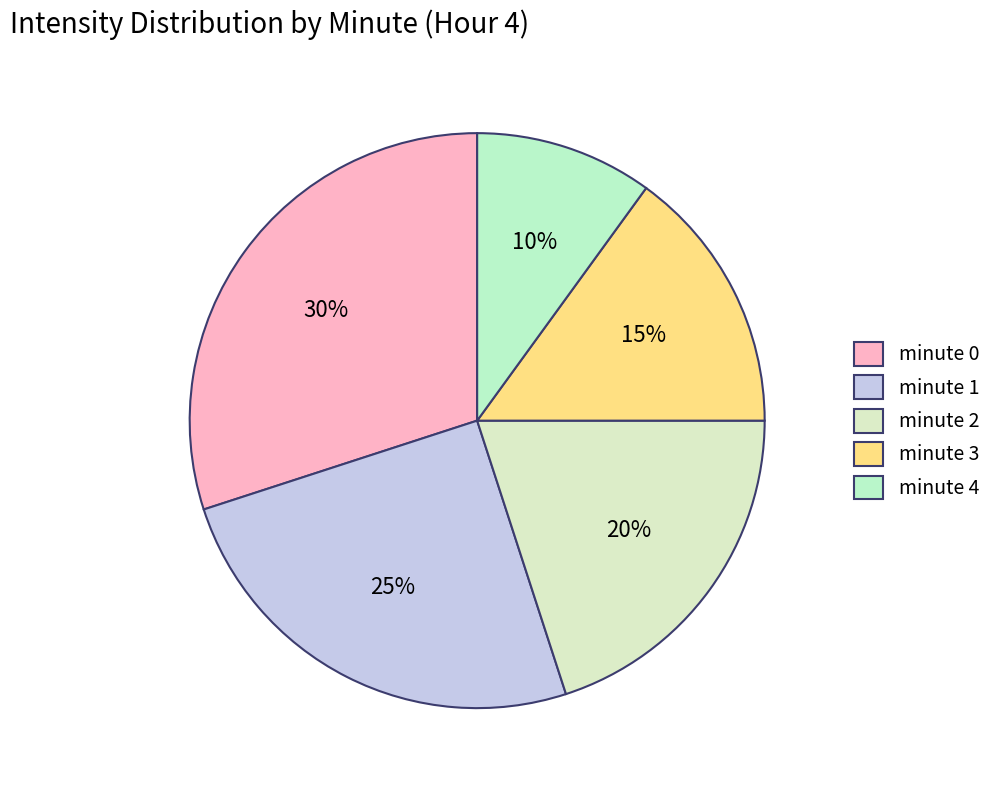

What percentage is the minute 1 slice, to the nearest percent?

25%